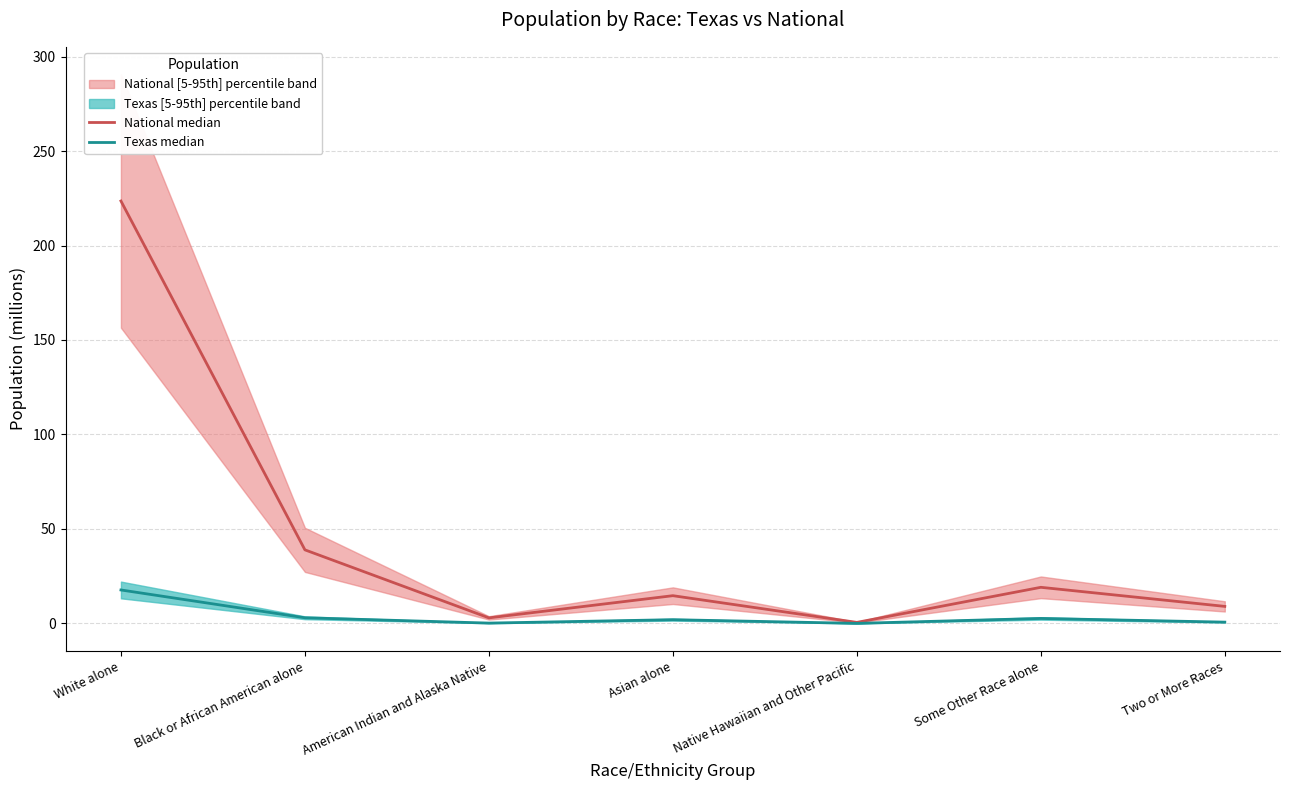

True or false: Texas median has a value of 0.0 at Native Hawaiian and Other Pacific.

True